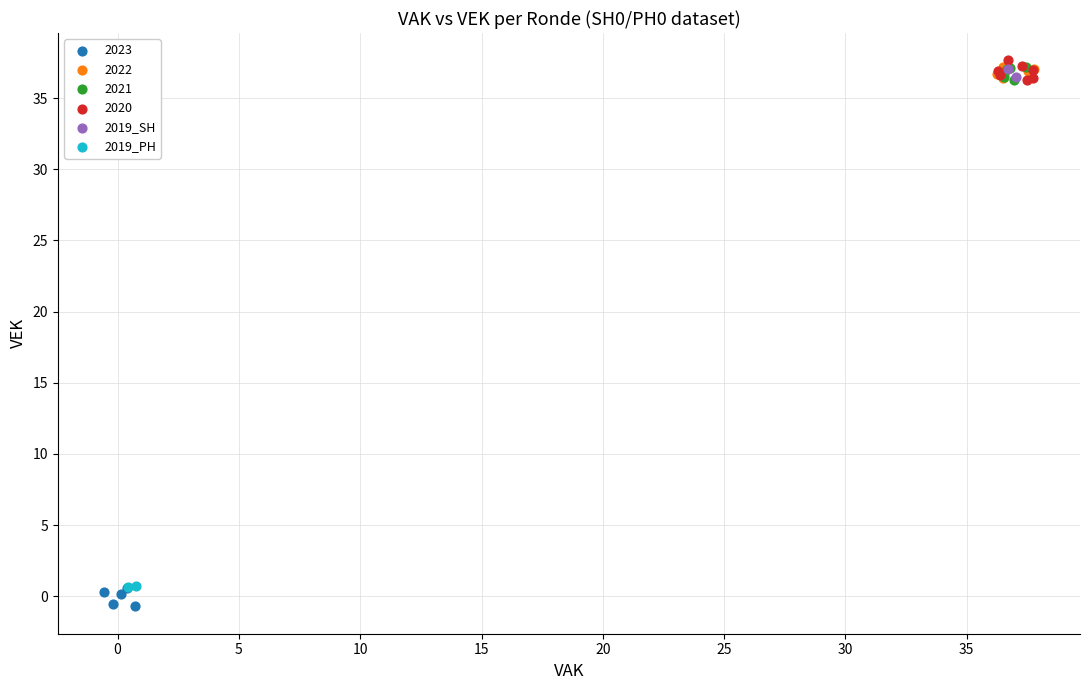

Which series reaches the minimum Y coordinate?

2023